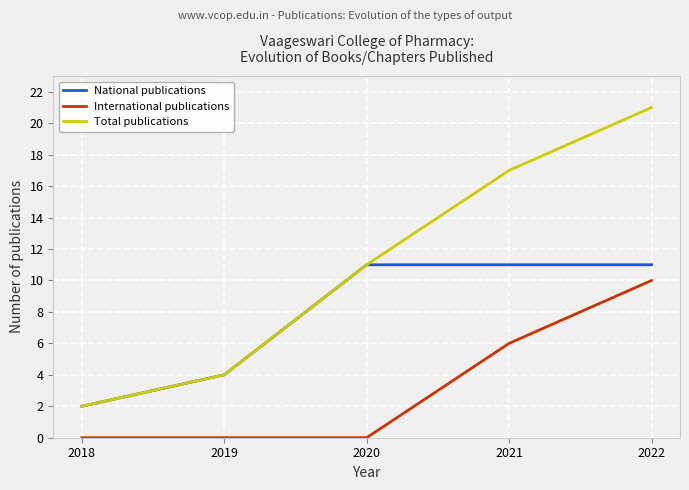

What is the average value of the International publications series?

3